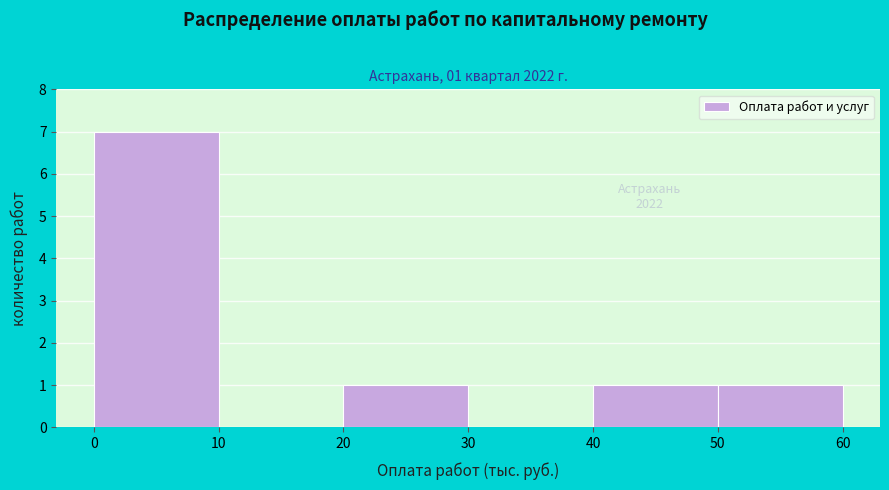

Over which range of the x-axis is the bar tallest?

0 to 10